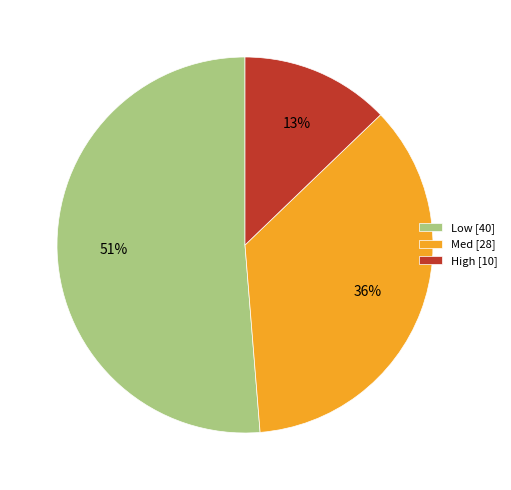

Is it true that Low [40] is 51% of the pie?

True